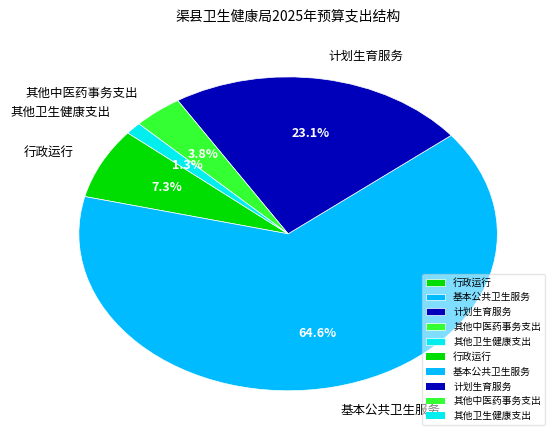

How many segments does this pie chart have?

5